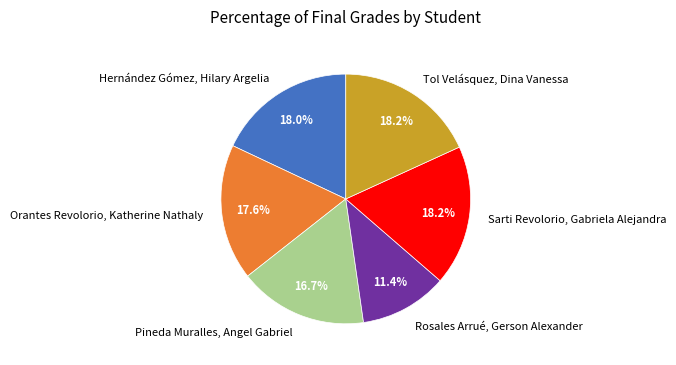

To the nearest percent, what is the difference between the largest and smallest slice percentages?

7%